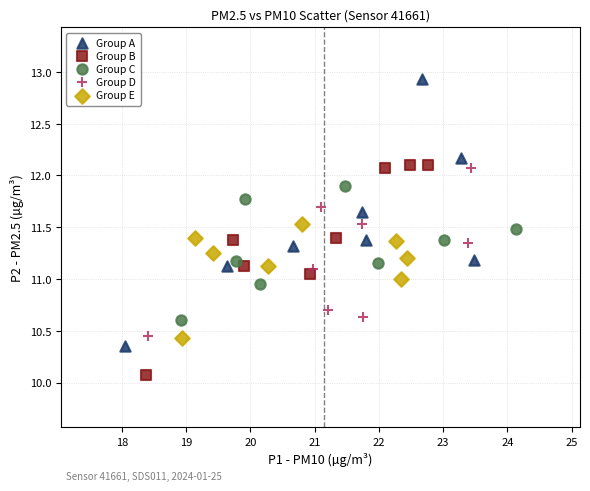

Which series reaches the maximum Y coordinate?

Group A